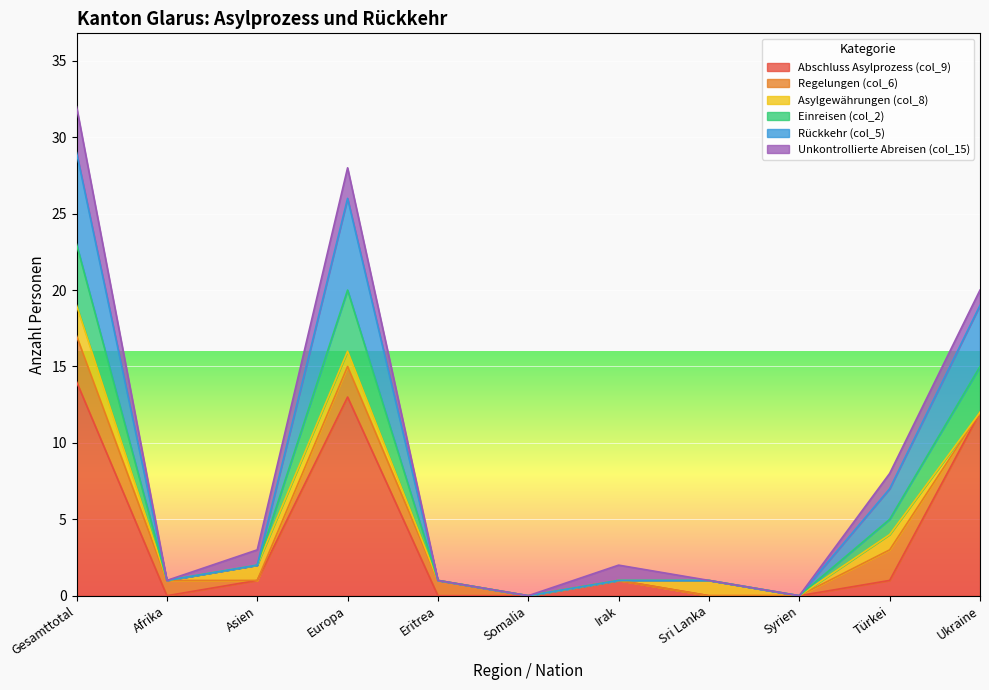

True or false: Einreisen (col_2) and Rückkehr (col_5) cross at least once.

False